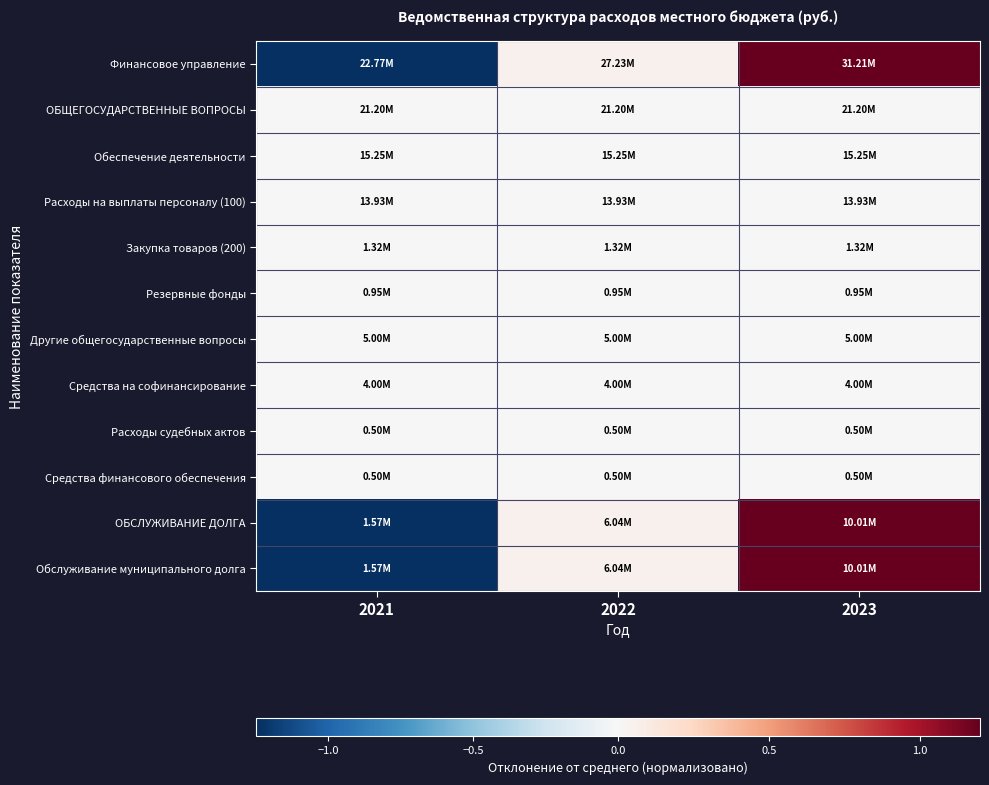

Reading right to left, transcribe all the data shown in this chart.

Финансовое управление: 2023=1.2	2022=0.0	2021=-1.2
ОБЩЕГОСУДАРСТВЕННЫЕ ВОПРОСЫ: 2023=0.0	2022=0.0	2021=0.0
Обеспечение деятельности: 2023=0.0	2022=0.0	2021=0.0
Расходы на выплаты персоналу (100): 2023=0.0	2022=0.0	2021=0.0
Закупка товаров (200): 2023=0.0	2022=0.0	2021=0.0
Резервные фонды: 2023=0.0	2022=0.0	2021=0.0
Другие общегосударственные вопросы: 2023=0.0	2022=0.0	2021=0.0
Средства на софинансирование: 2023=0.0	2022=0.0	2021=0.0
Расходы судебных актов: 2023=0.0	2022=0.0	2021=0.0
Средства финансового обеспечения: 2023=0.0	2022=0.0	2021=0.0
ОБСЛУЖИВАНИЕ ДОЛГА: 2023=1.2	2022=0.0	2021=-1.2
Обслуживание муниципального долга: 2023=1.2	2022=0.0	2021=-1.2